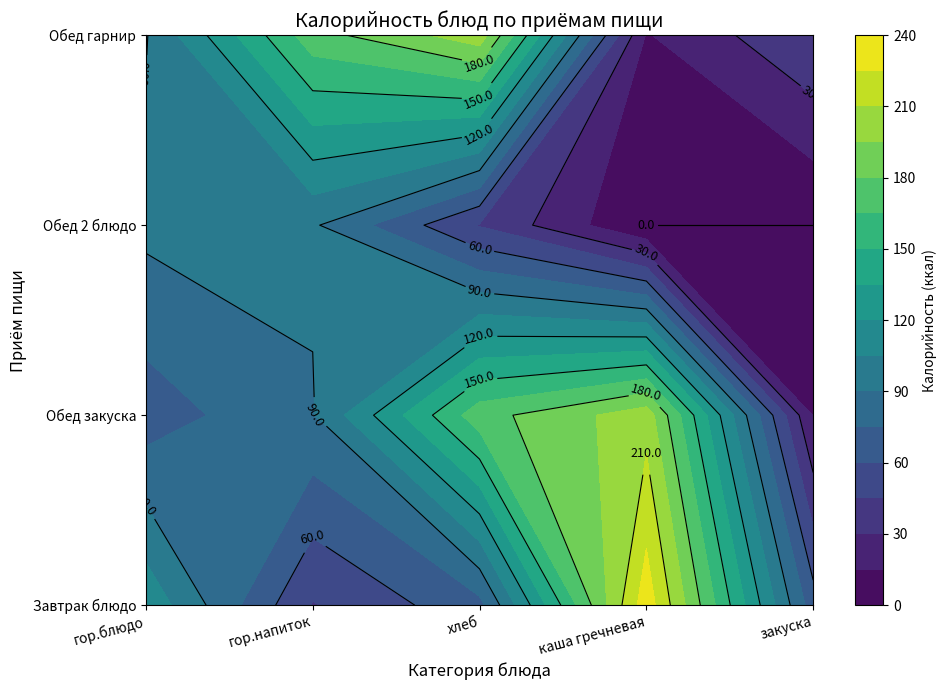

At how many categories does at least one series exceed 56?

5